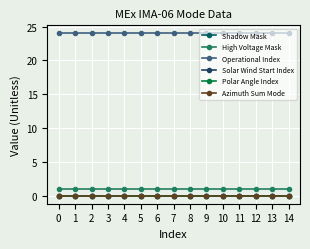

True or false: High Voltage Mask and Operational Index intersect in this chart.

False